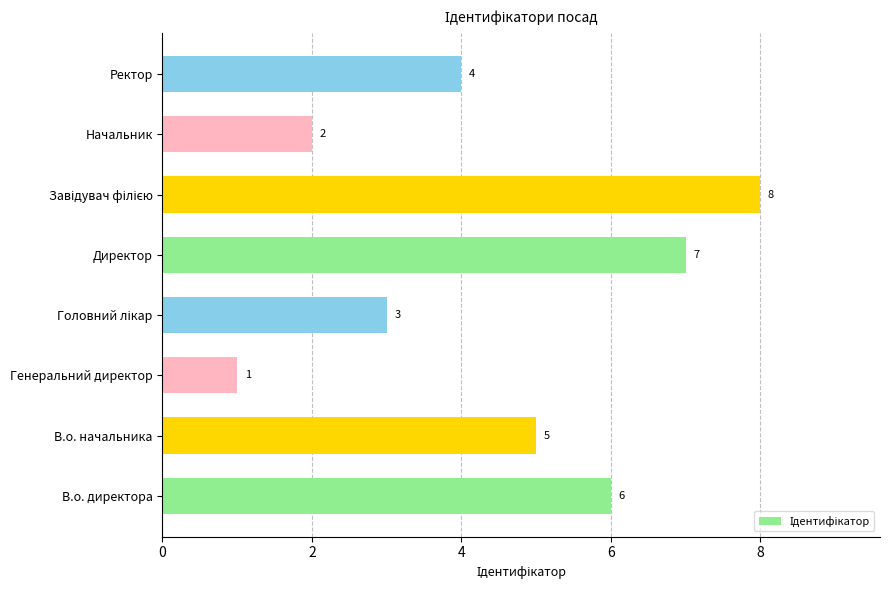

The value at Начальник is 2. True or false?

True